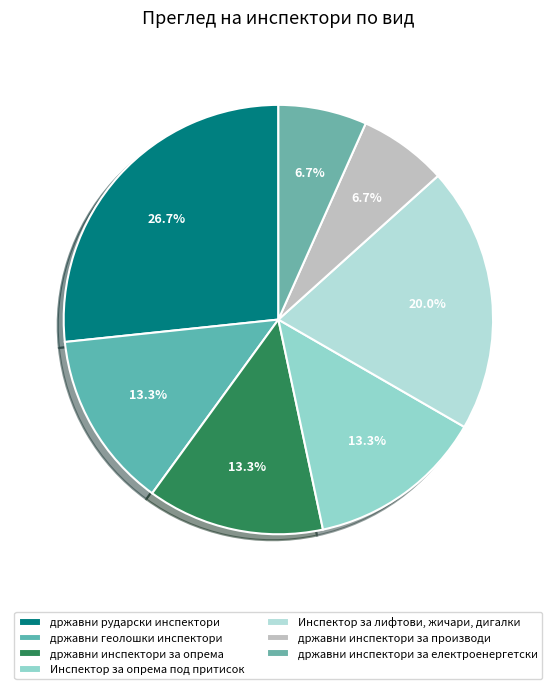

Is државни геолошки инспектори the majority of the pie?

No